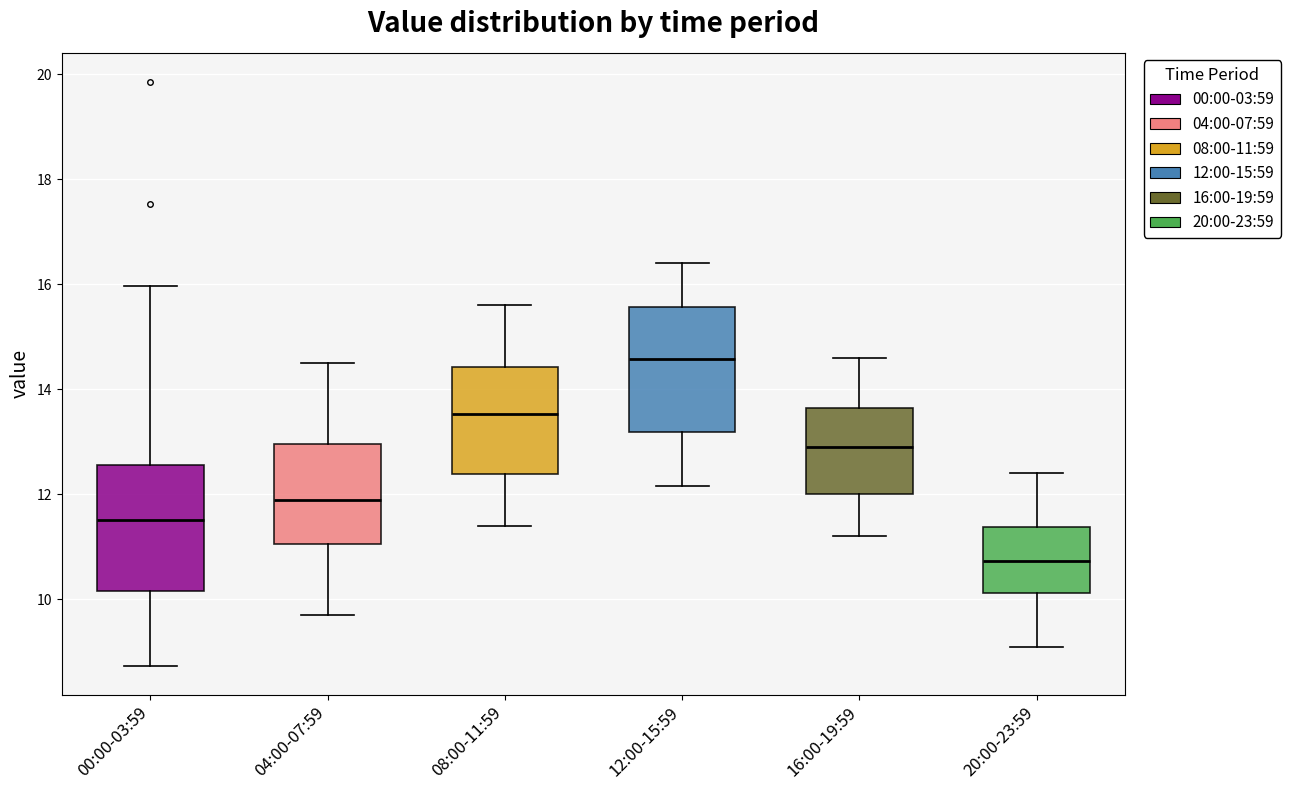

Reading left to right, read every box against the y-axis: the position of its median line, the range the box covers, and the ends of its whiskers. The values are not printed on the chart, so give them approximately, as read against the axis.

00:00-03:59: median 11.6, box 10.2 to 12.6, whiskers 8.8 to 16.0
04:00-07:59: median 12.0, box 11.0 to 13.0, whiskers 9.8 to 14.6
08:00-11:59: median 13.6, box 12.4 to 14.4, whiskers 11.4 to 15.6
12:00-15:59: median 14.6, box 13.2 to 15.6, whiskers 12.2 to 16.4
16:00-19:59: median 13.0, box 12.0 to 13.6, whiskers 11.2 to 14.6
20:00-23:59: median 10.8, box 10.2 to 11.4, whiskers 9.2 to 12.4